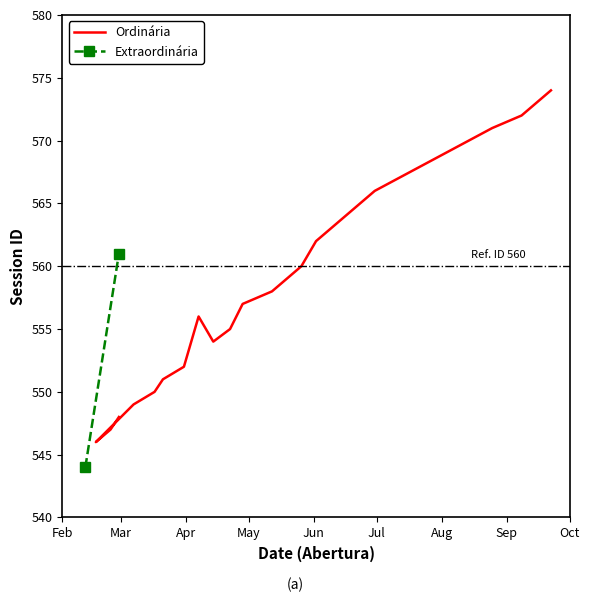

Count the number of values greater than 557.

10